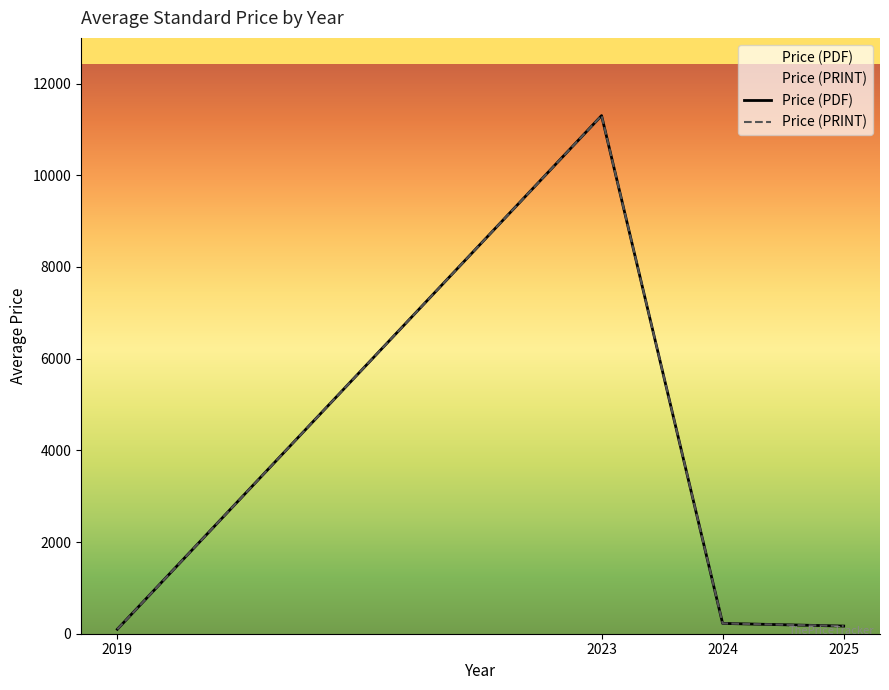

Rank the series at 2024 from highest to lowest value.

Price (PDF), Price (PRINT)